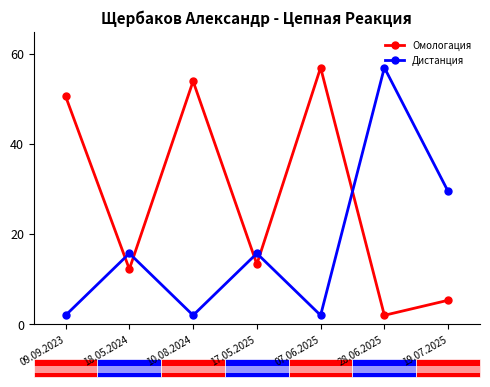

What is the sum of the Дистанция values at 28.06.2025 and 09.09.2023?

59.0